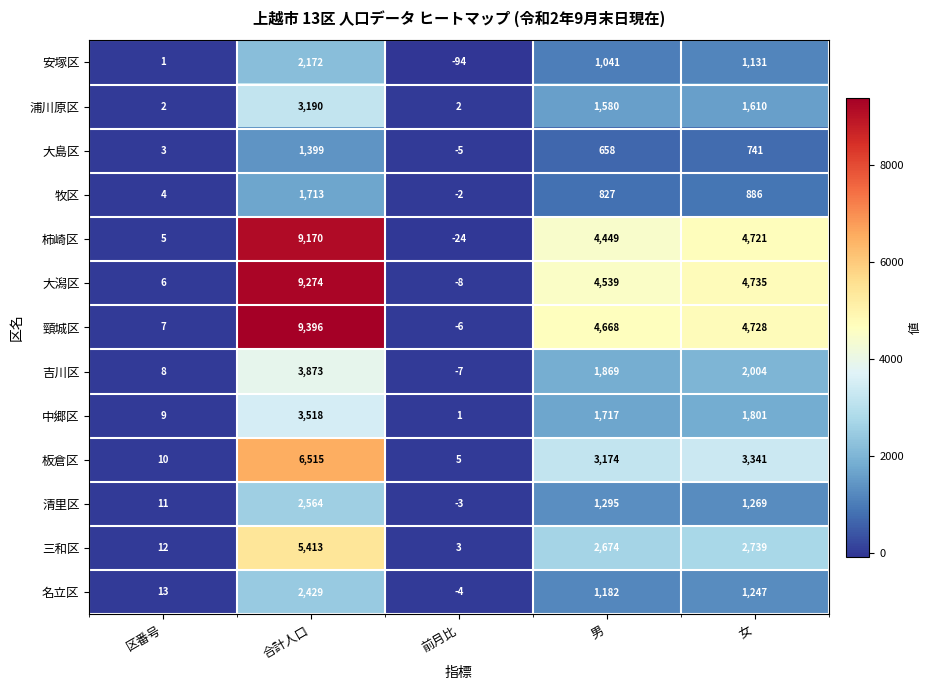

How many distinct data groups are displayed?

13